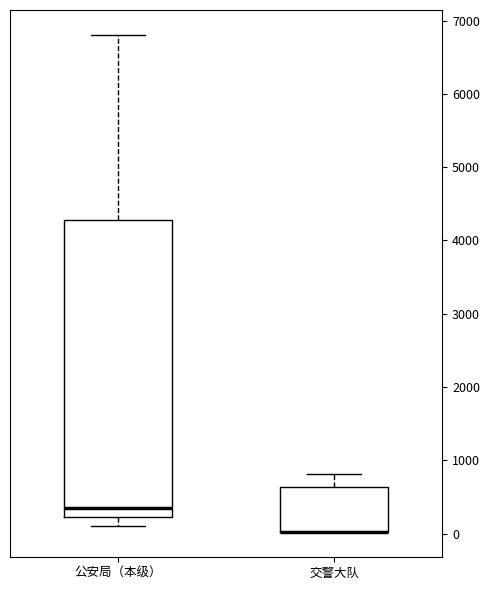

Reading left to right, read every box against the y-axis: the position of its median line, the range the box covers, and the ends of its whiskers. The values are not printed on the chart, so give them approximately, as read against the axis.

公安局（本级）: median 300, box 200 to 4300, whiskers 100 to 6800
交警大队: median 0 (drawn on the box's lower edge), box 0 to 600, whiskers 0 to 800